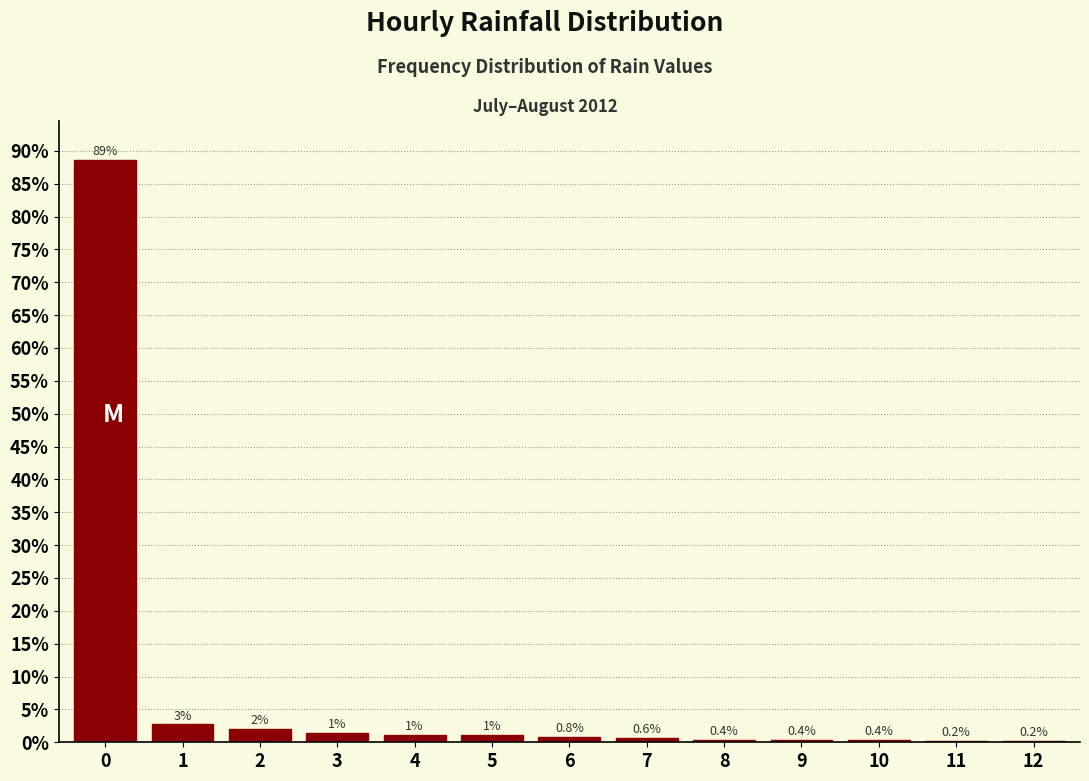

What is the approximate value at 9?

0.4